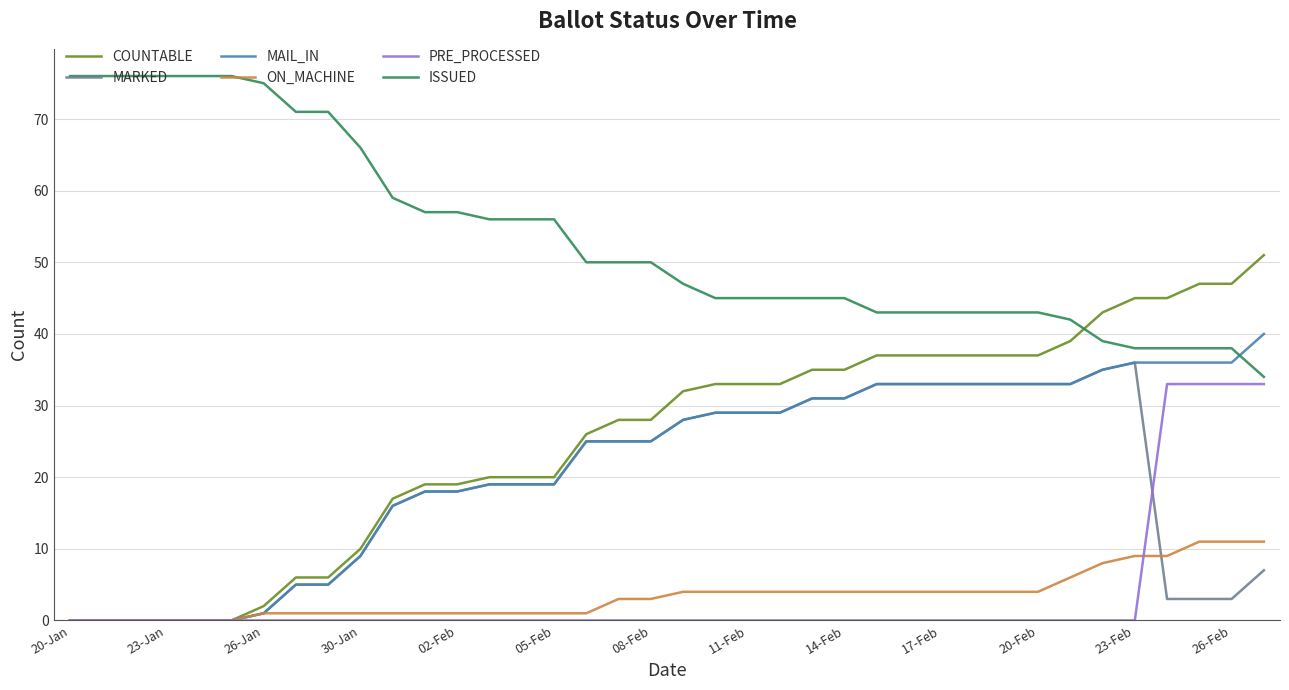

Does the chart have visible grid lines?

Yes